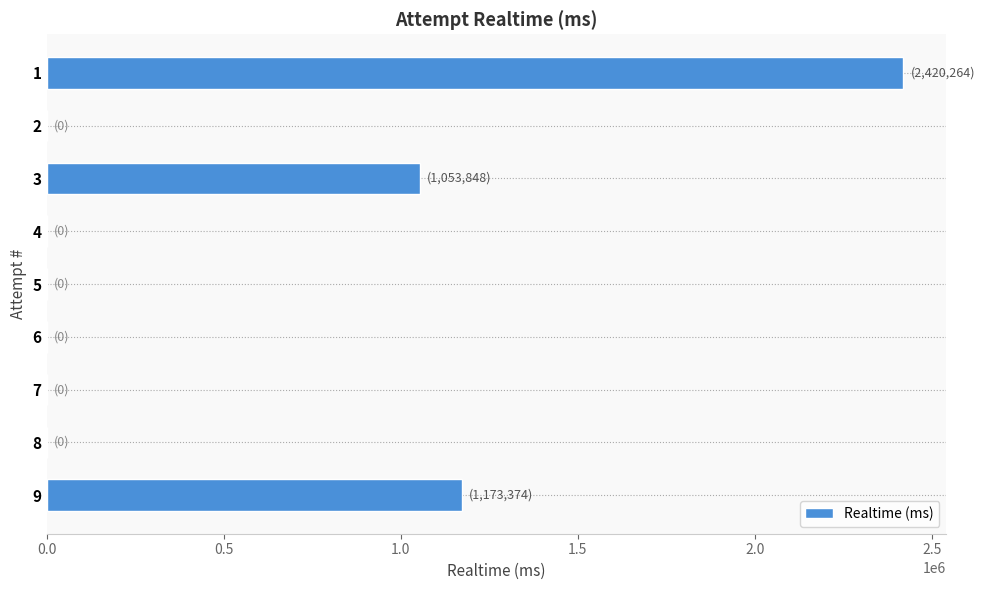

How many data points does each series have?

9